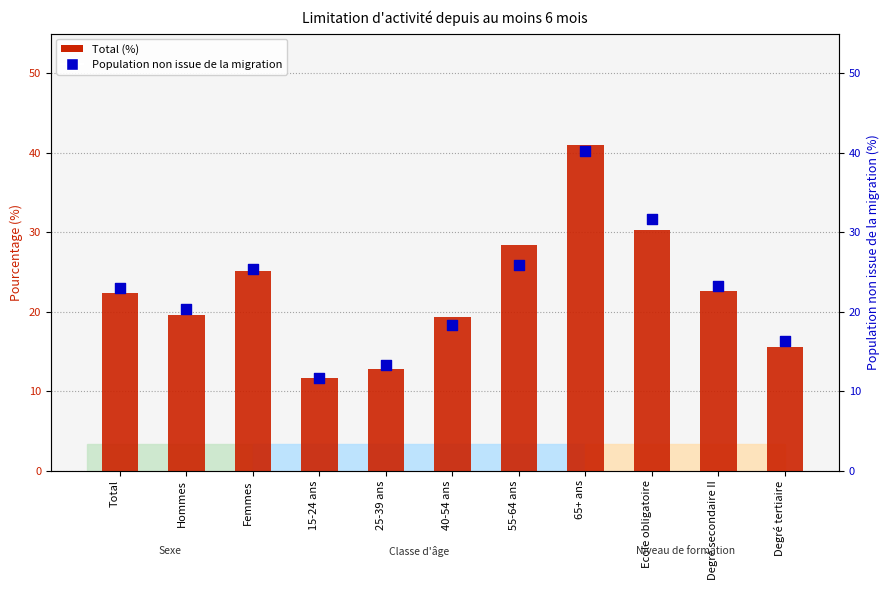

At which category is the sum across all series the highest?

65+ ans